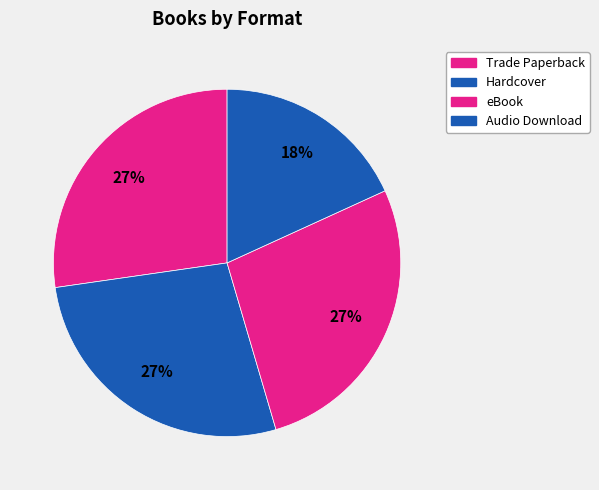

Is there a majority slice in this chart?

No